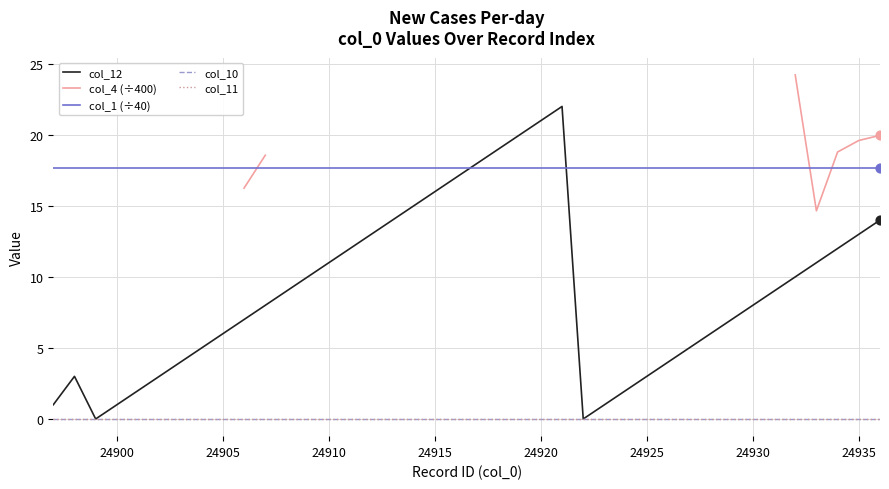

At how many categories does at least one series exceed 10?

40